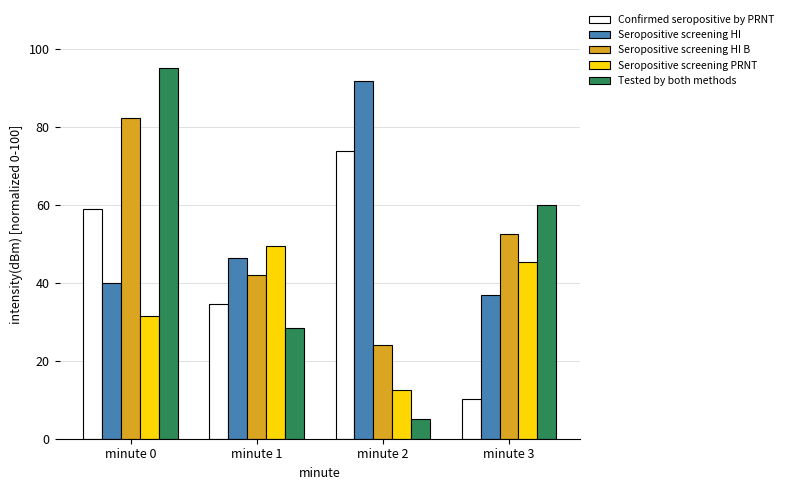

Which series has the largest total across all categories?

Seropositive screening HI